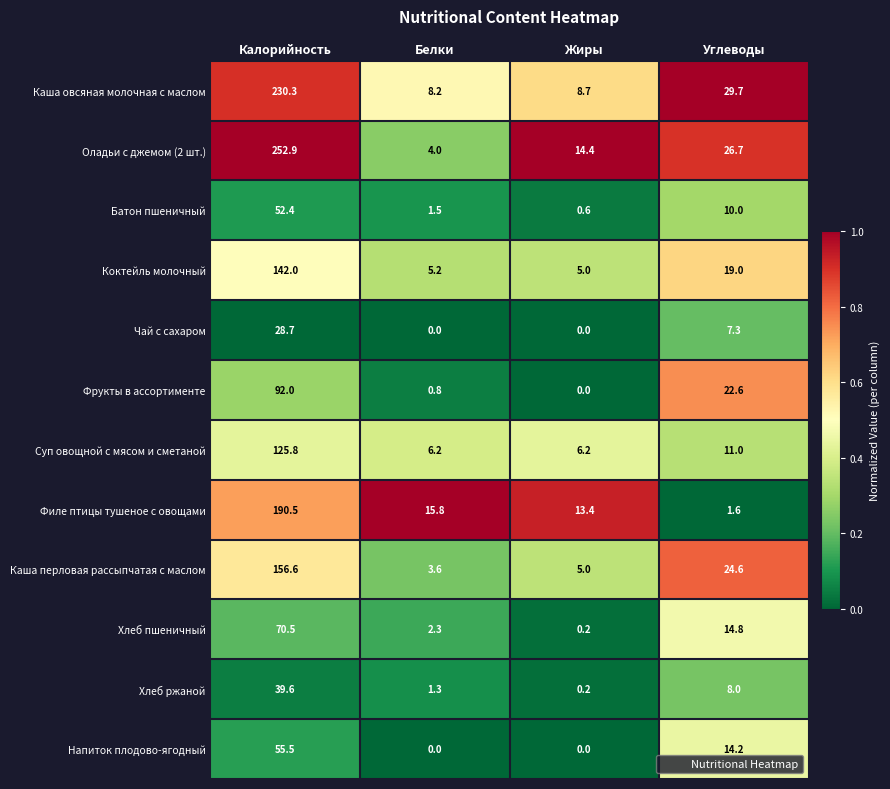

At which label does Оладьи с джемом (2 шт.) reach its minimum?

Белки